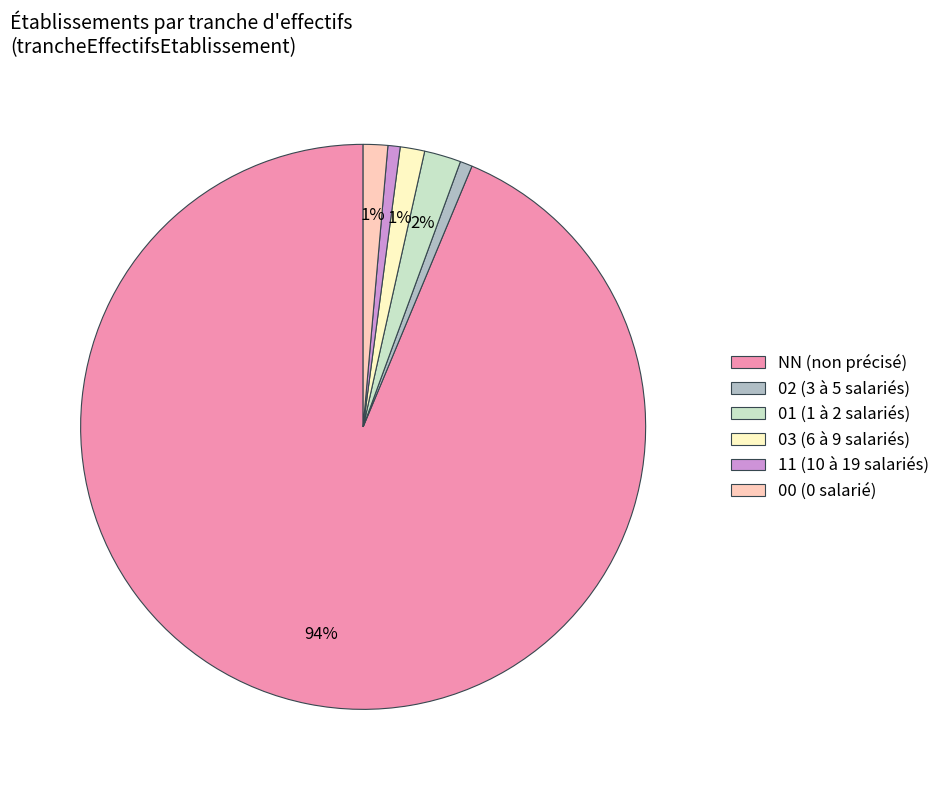

To the nearest percent, what portion does 02 represent?

1%